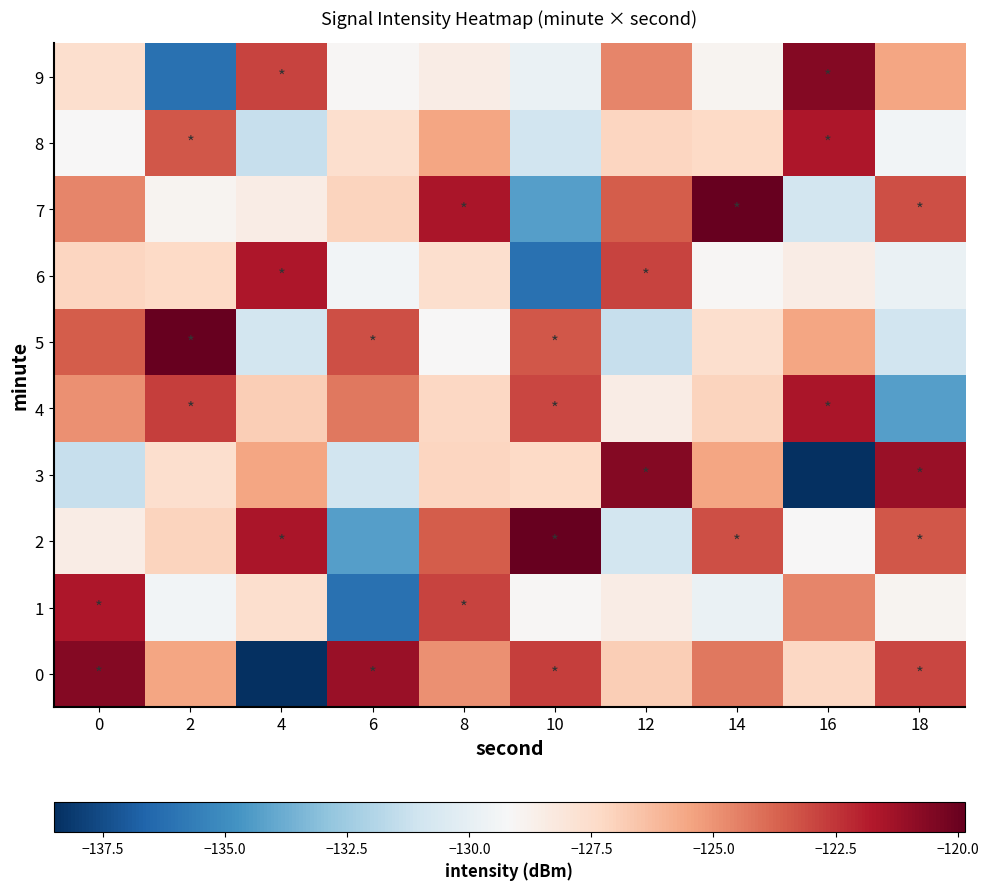

What is the total value across all series at 8?

-1258.1